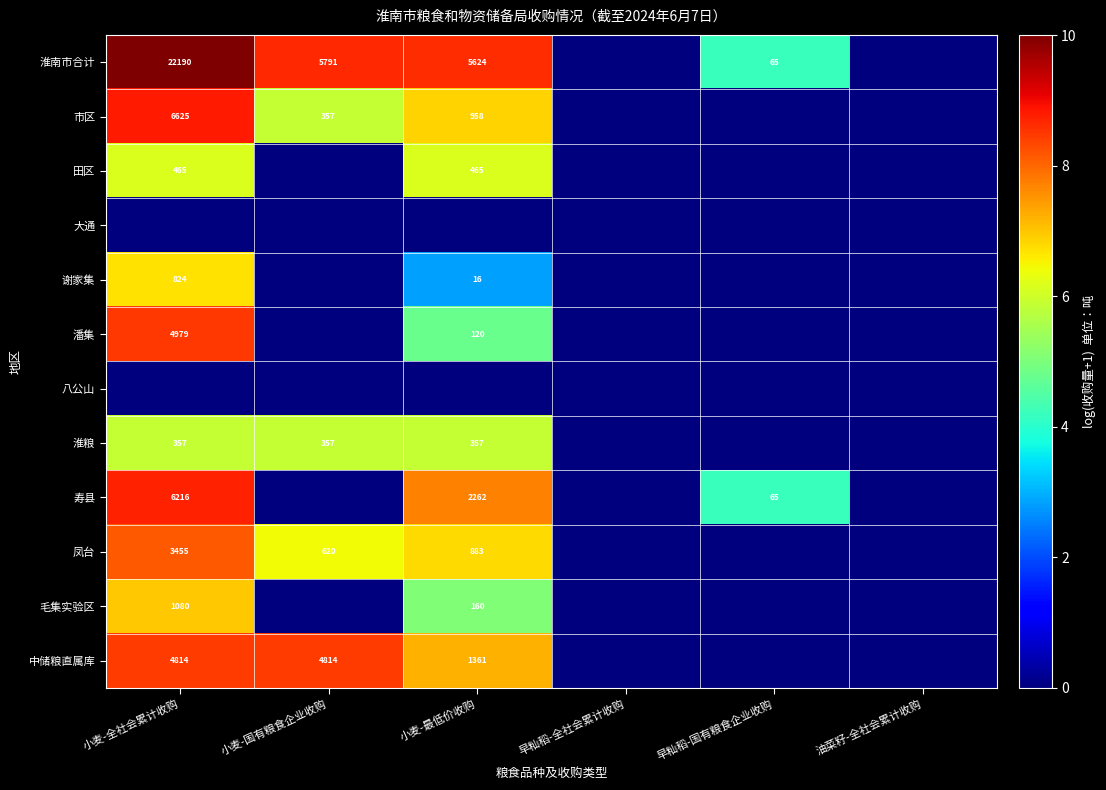

Is it true that 寿县 equals 13.2 at 小麦-最低价收购?

False